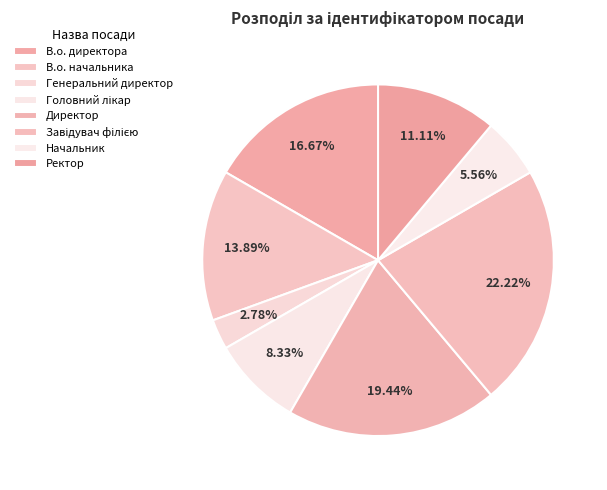

What portion of the pie excludes В.о. директора?

83.3%